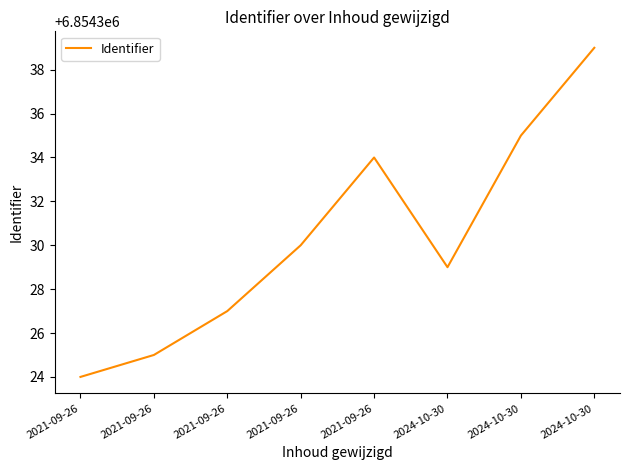

How many lines are shown in the chart?

1